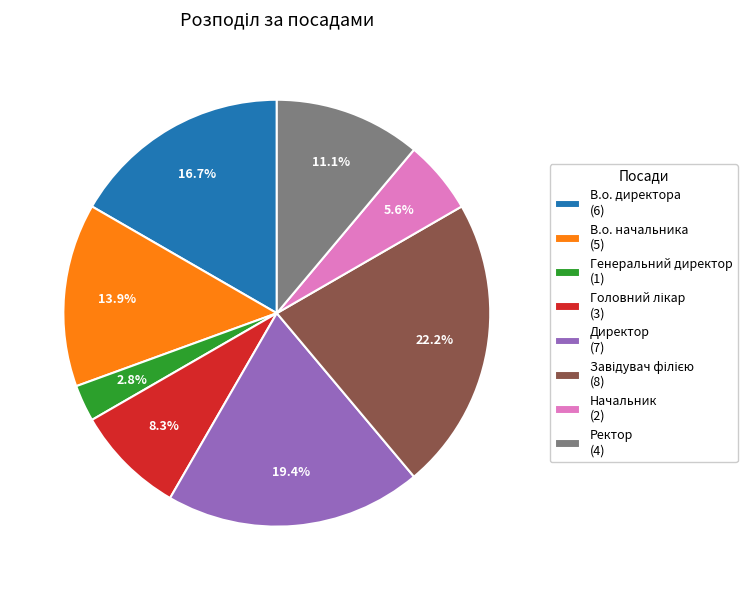

What percentage do Ректор and Генеральний директор together represent?

13.9%